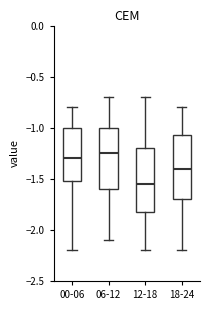

Reading left to right, read every box against the y-axis: the position of its median line, the range the box covers, and the ends of its whiskers. The values are not printed on the chart, so give them approximately, as read against the axis.

00-06: median -1.30, box -1.50 to -1.00, whiskers -2.20 to -0.80
06-12: median -1.25, box -1.60 to -1.00, whiskers -2.10 to -0.70
12-18: median -1.55, box -1.80 to -1.20, whiskers -2.20 to -0.70
18-24: median -1.40, box -1.70 to -1.05, whiskers -2.20 to -0.80